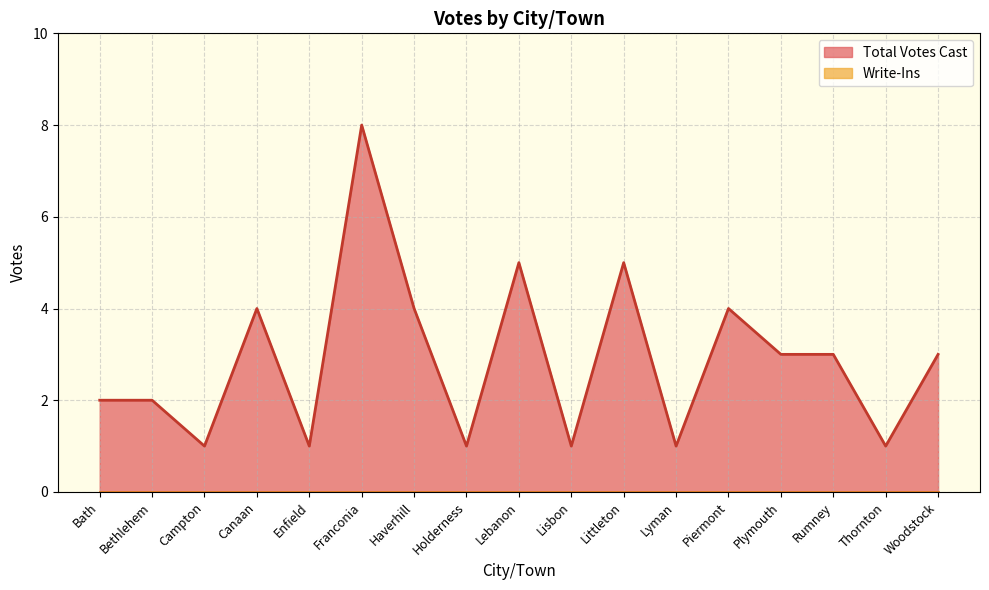

At which label does the data first exceed 3?

Canaan